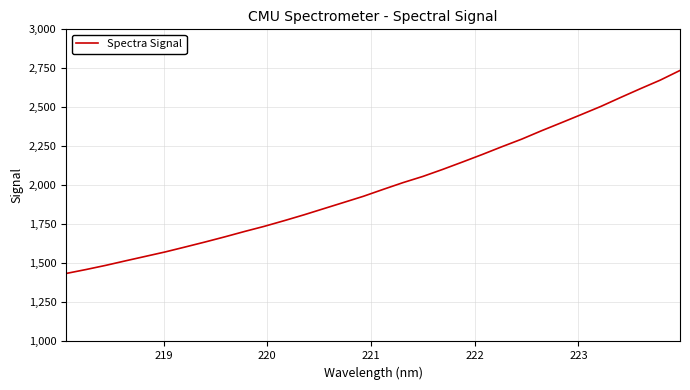

What is the difference between the maximum and minimum values?

1300.9